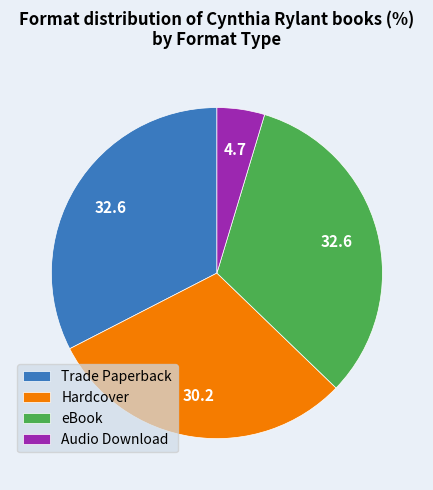

What is the smallest slice in the pie chart?

Audio Download